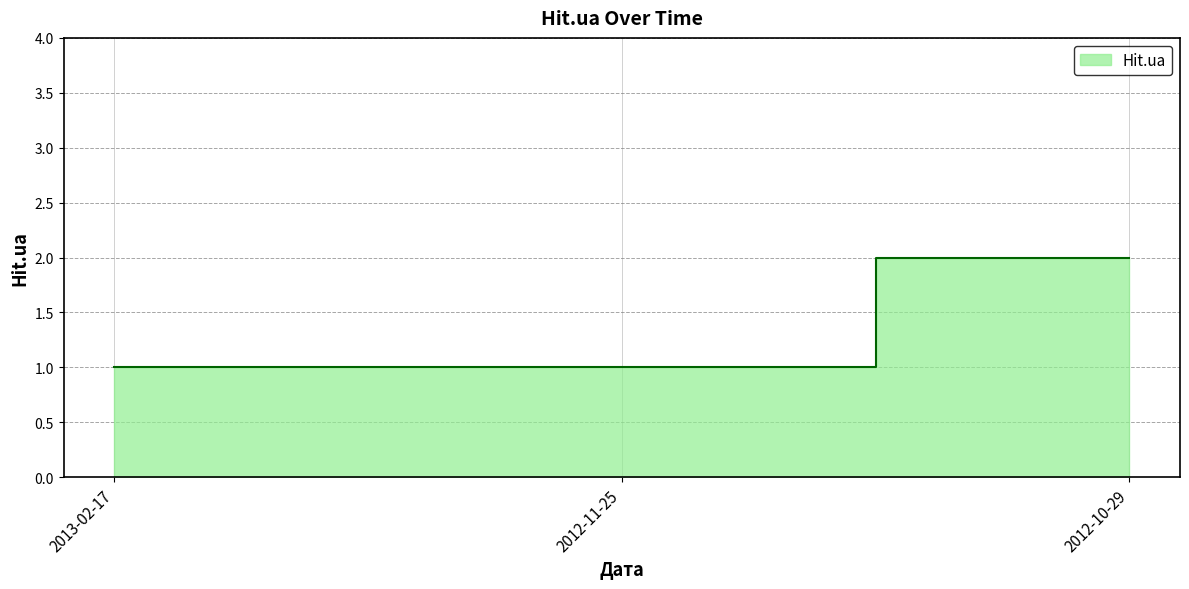

What is the average value?

1